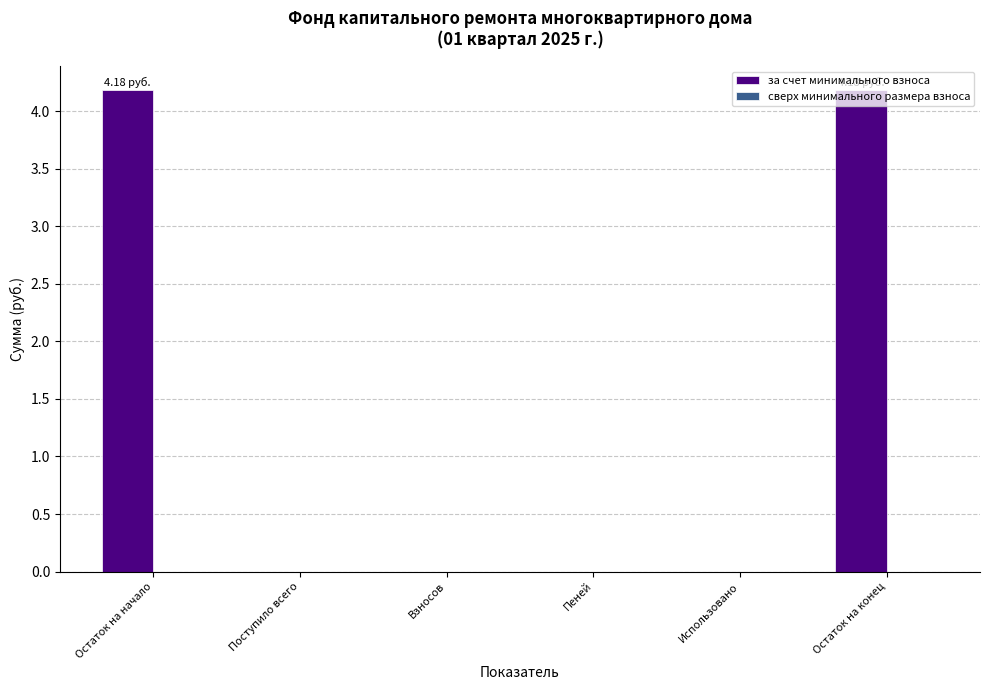

What is the change in value from Использовано to Остаток на конец?

+4.2